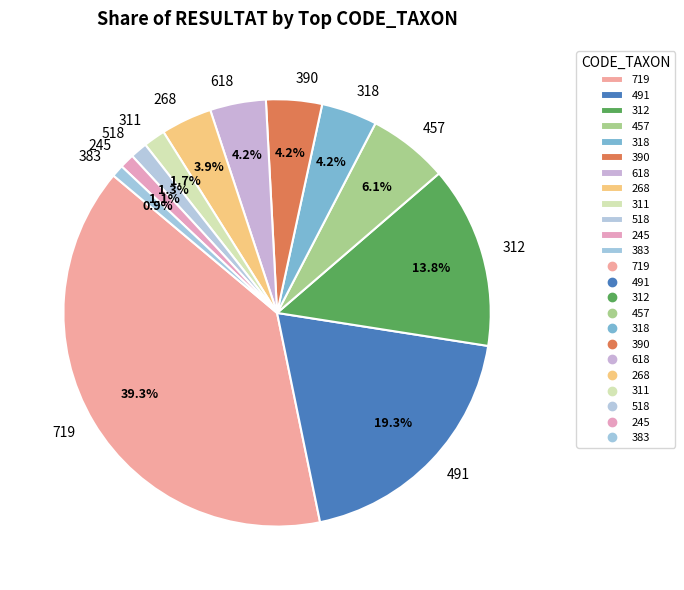

What portion of the pie excludes 457?

93.9%